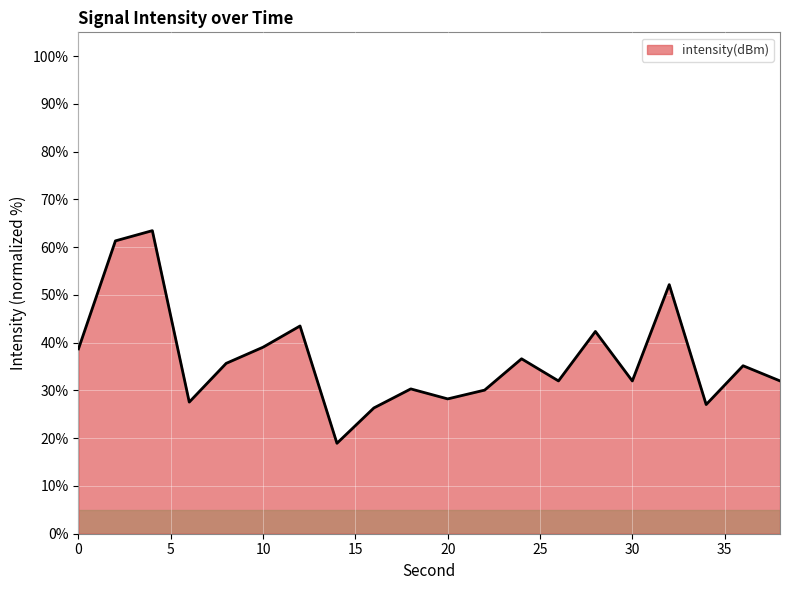

What is the minimum value shown in the chart?

18.9